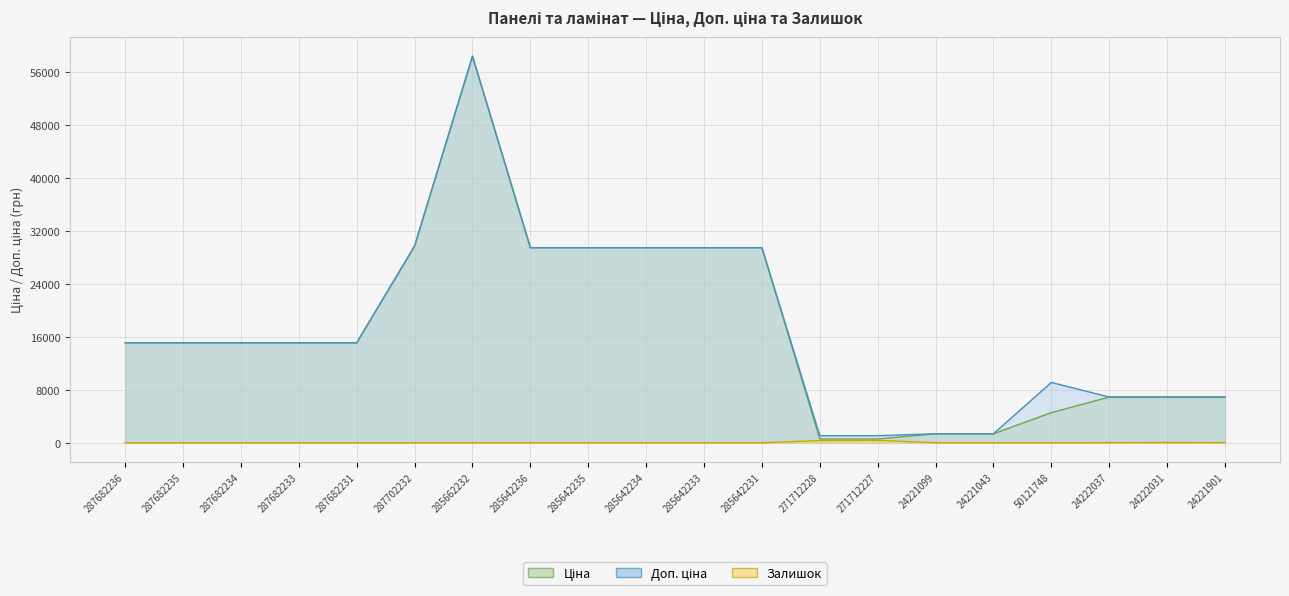

Which series has the largest total across all categories?

Доп. ціна